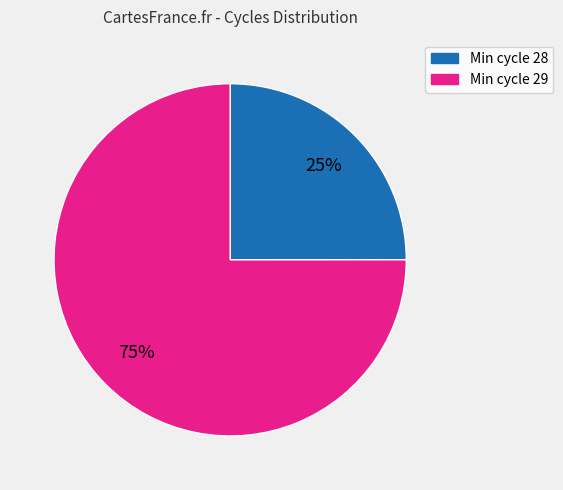

To the nearest percent, what is the average slice percentage?

50%